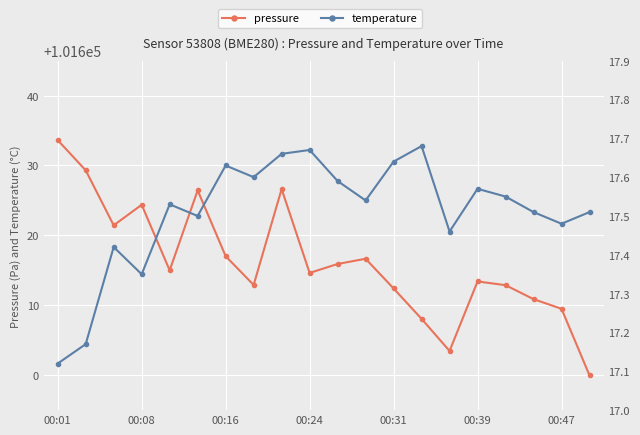

What is the value of the pressure point at the 10th from the left?

101614.6